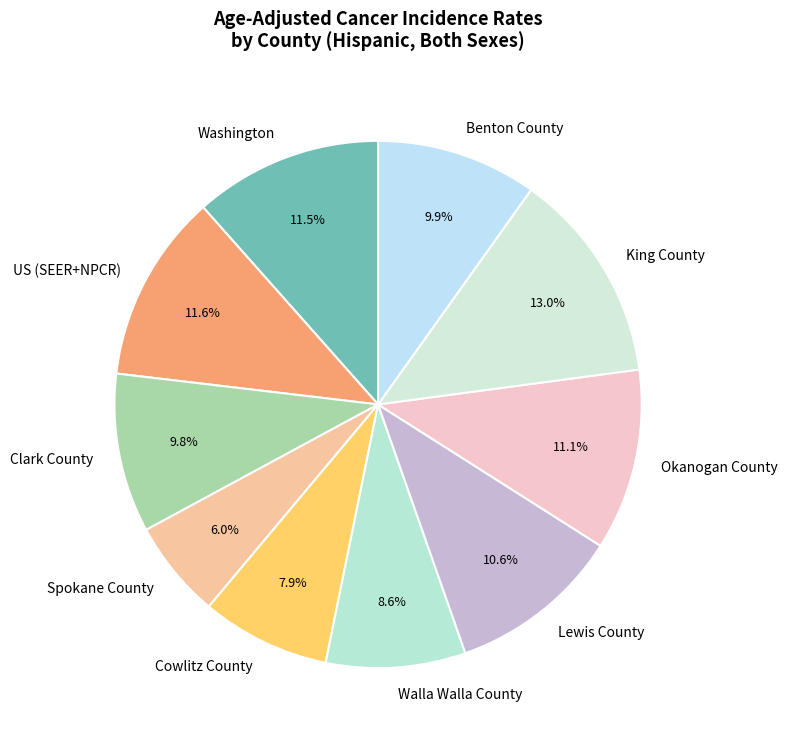

To the nearest percent, what is the average slice percentage?

10%